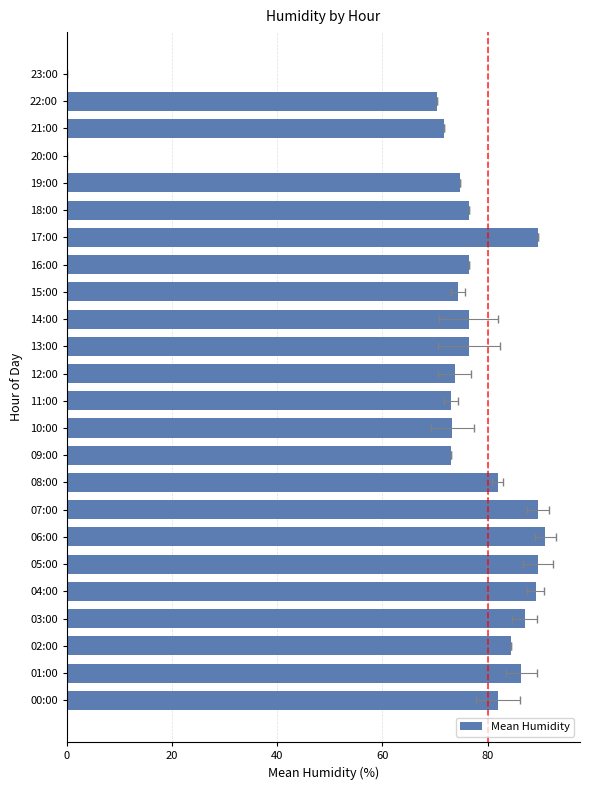

Is it true that the value at 12:00 is 73.7?

True